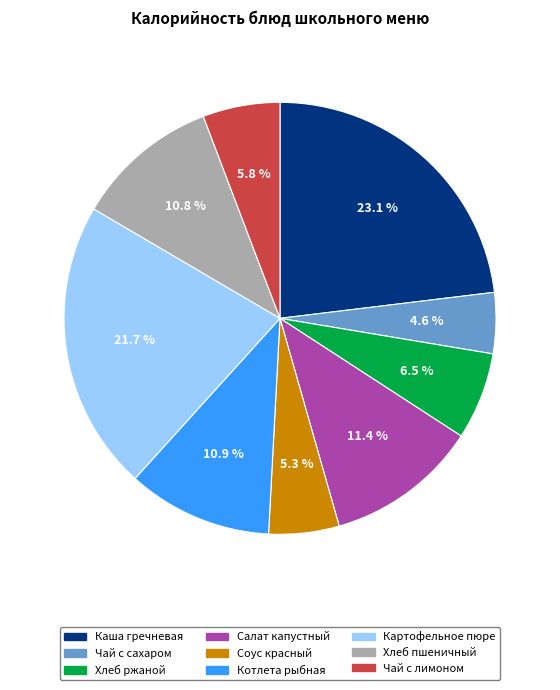

Does any single category account for the majority?

No